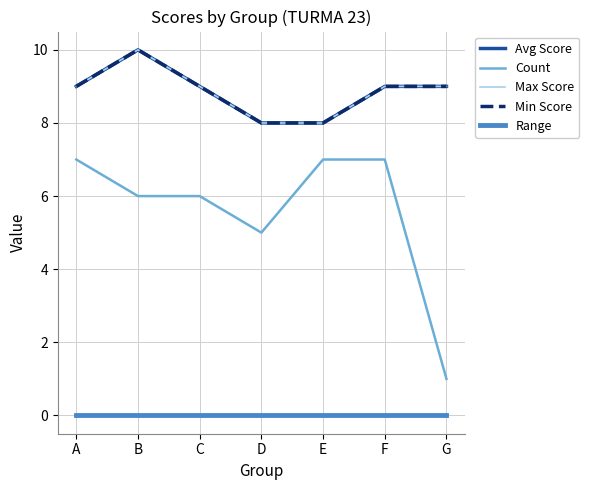

Is this an area chart (filled region under the line)?

No